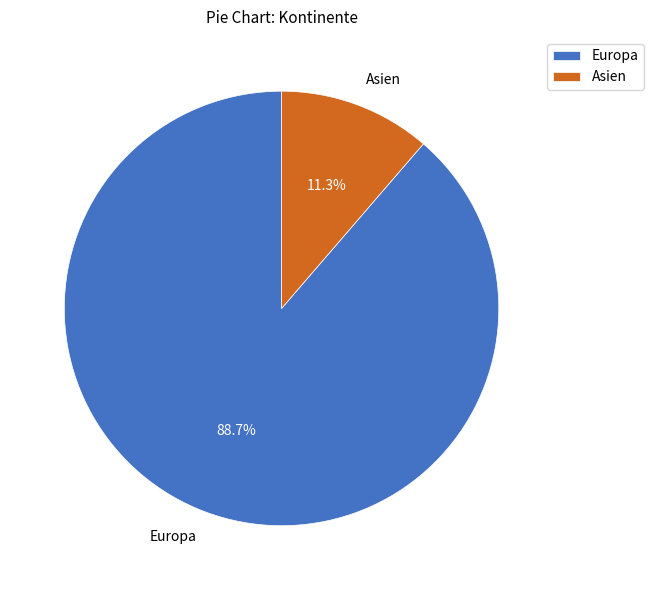

Rank the categories by value from lowest to highest.

Asien, Europa